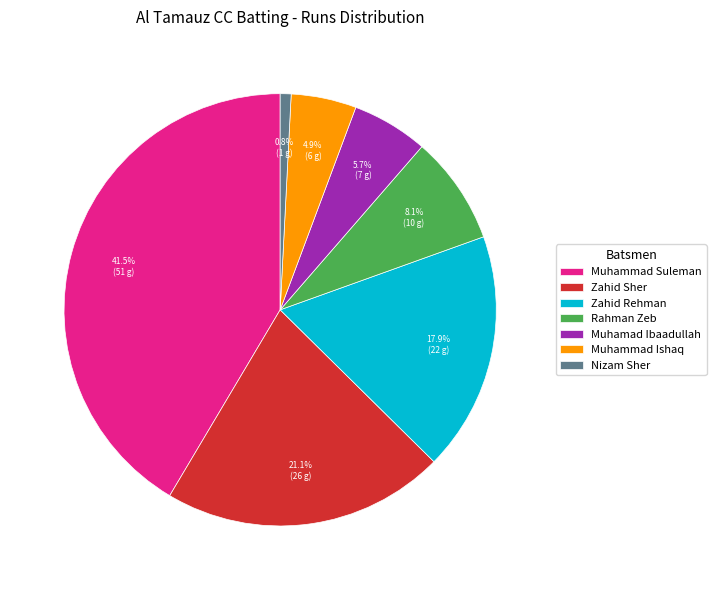

Rank the categories by value from lowest to highest.

Nizam Sher, Muhammad Ishaq, Muhamad Ibaadullah, Rahman Zeb, Zahid Rehman, Zahid Sher, Muhammad Suleman